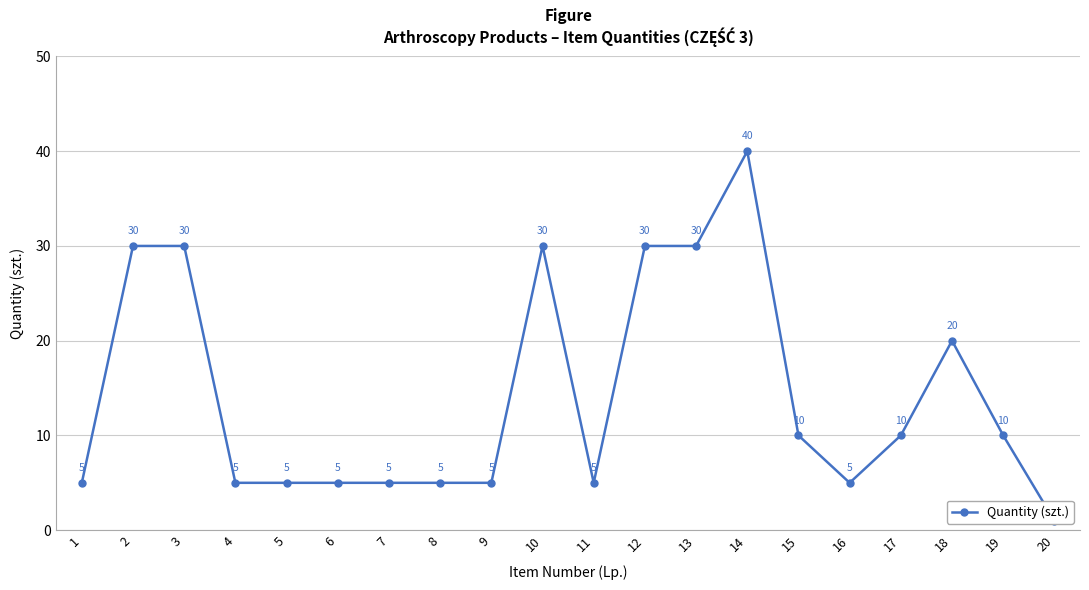

List the labels in order of value, smallest first.

20, 1, 4, 5, 6, 7, 8, 9, 11, 16, 15, 17, 19, 18, 2, 3, 10, 12, 13, 14